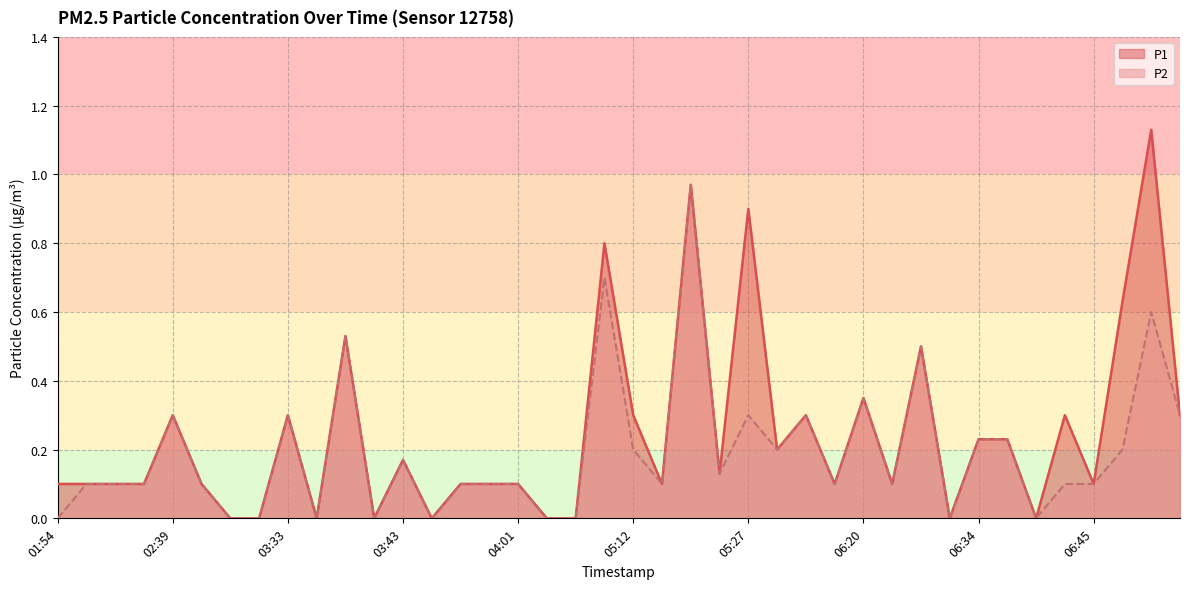

Is it true that P2 equals 0.2 at 03:56?

False